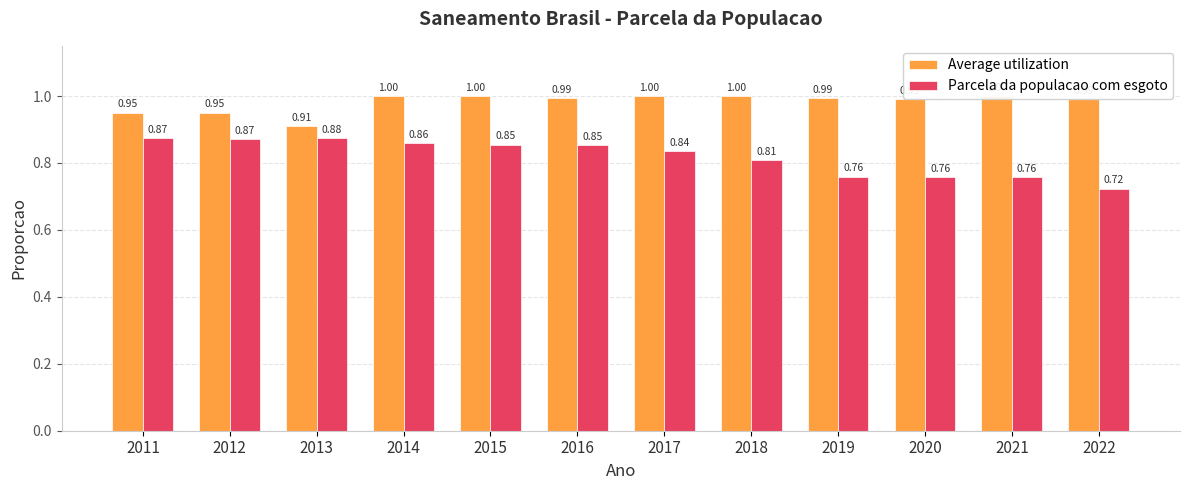

How many groups of bars are there?

12